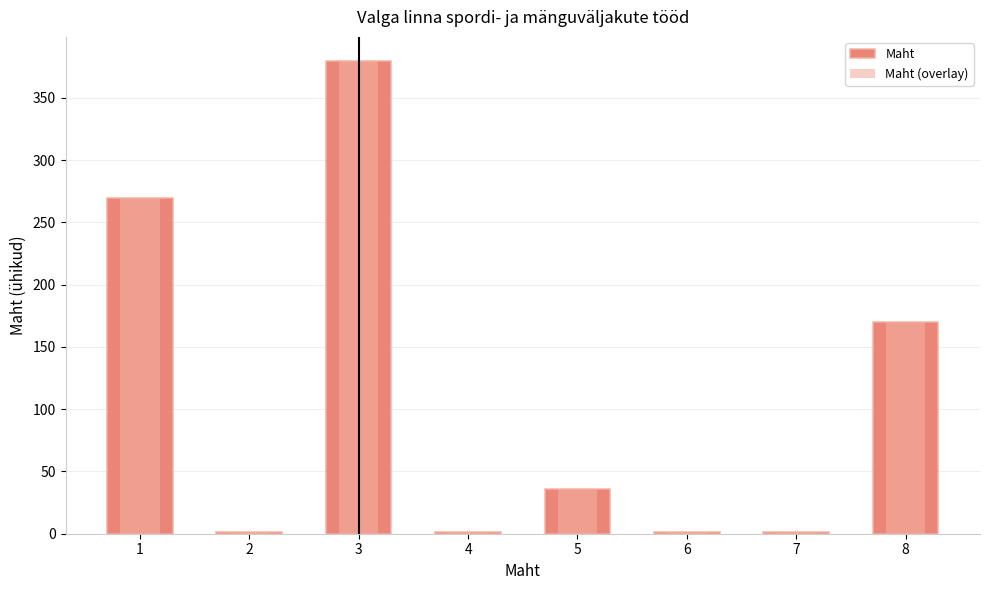

What is the value of the Maht bar at the 5th from the left?

36